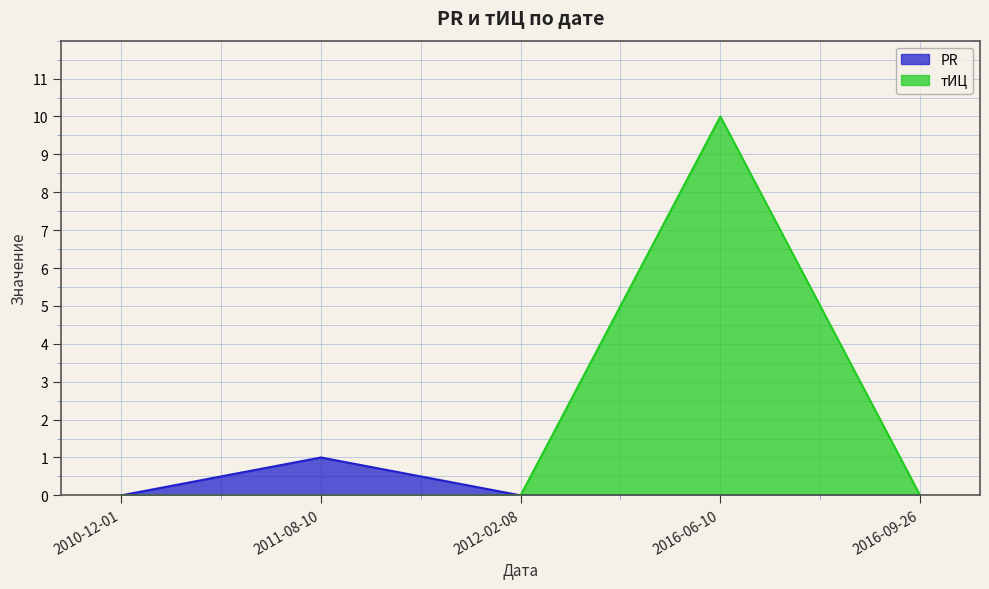

At which label is тИЦ closest to 5?

2010-12-01